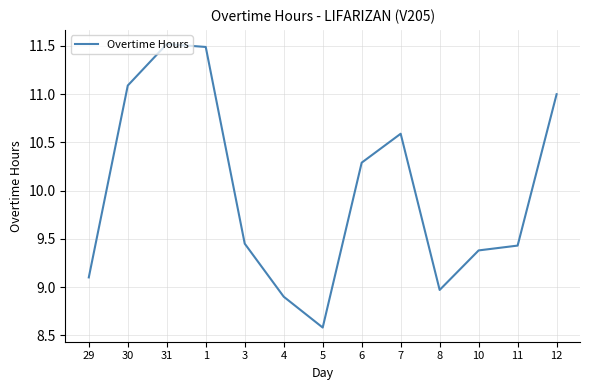

What position from the right is 31?

11